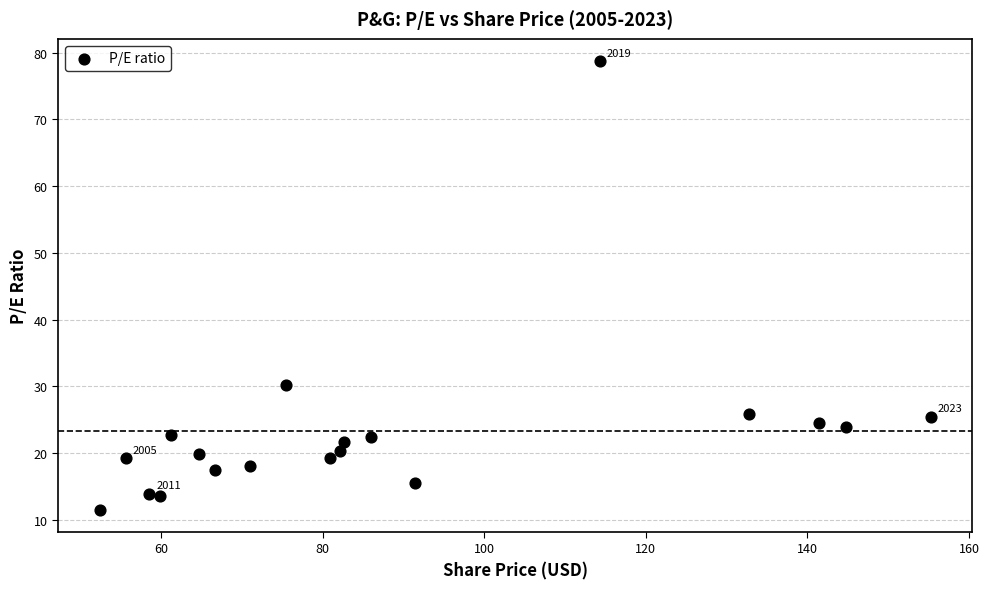

What is the range of X values (max minus min)?

102.9